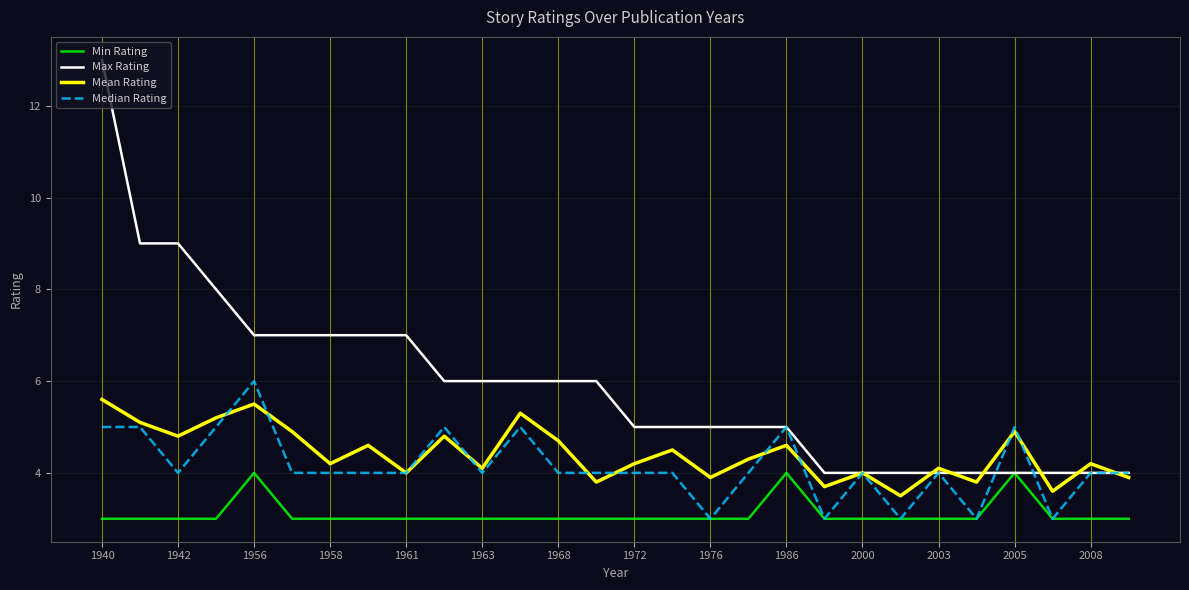

Which series has the widest spread of values?

Max Rating